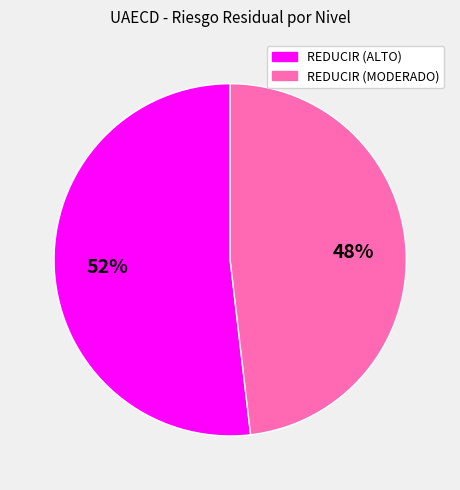

Which category accounts for the majority?

REDUCIR (ALTO)